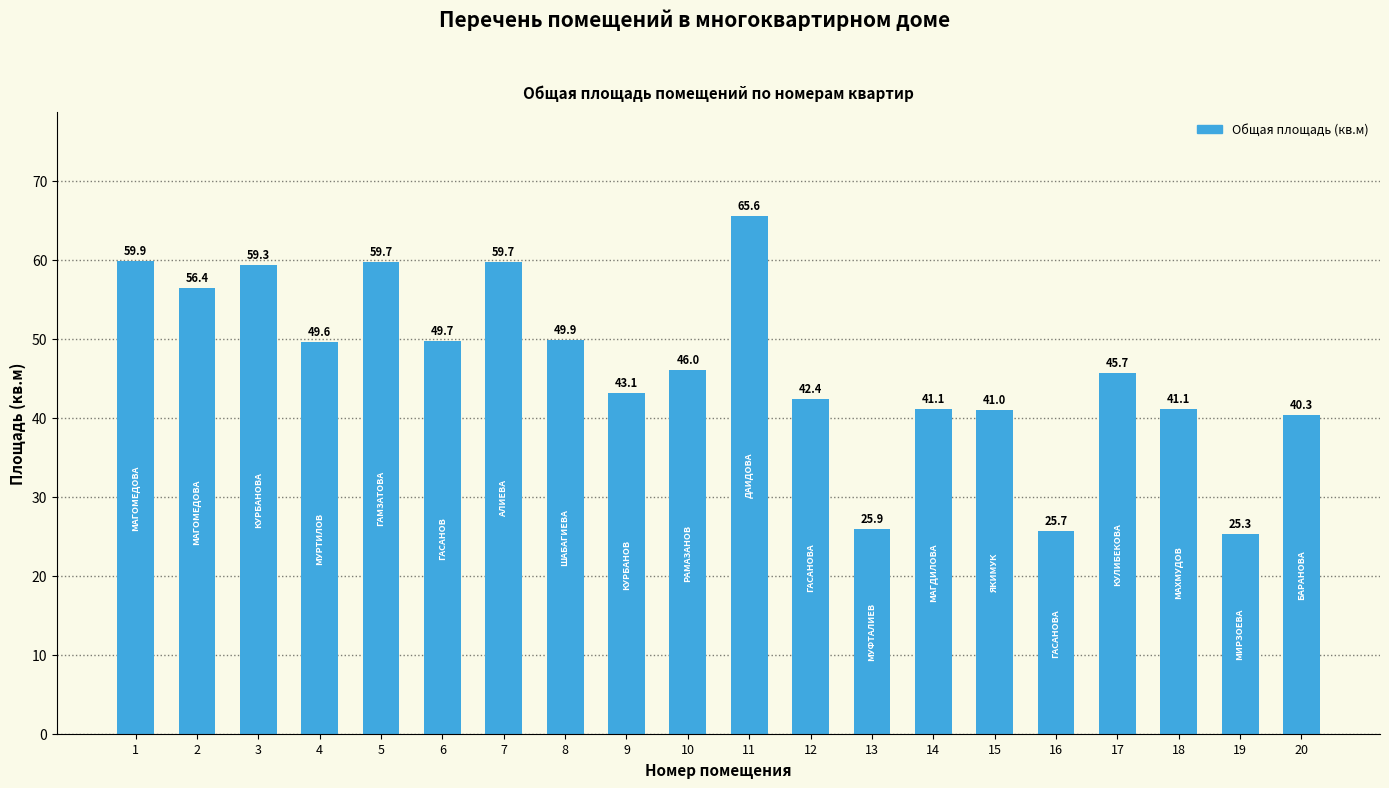

What is the value of the 15th bar from the left?

41.0